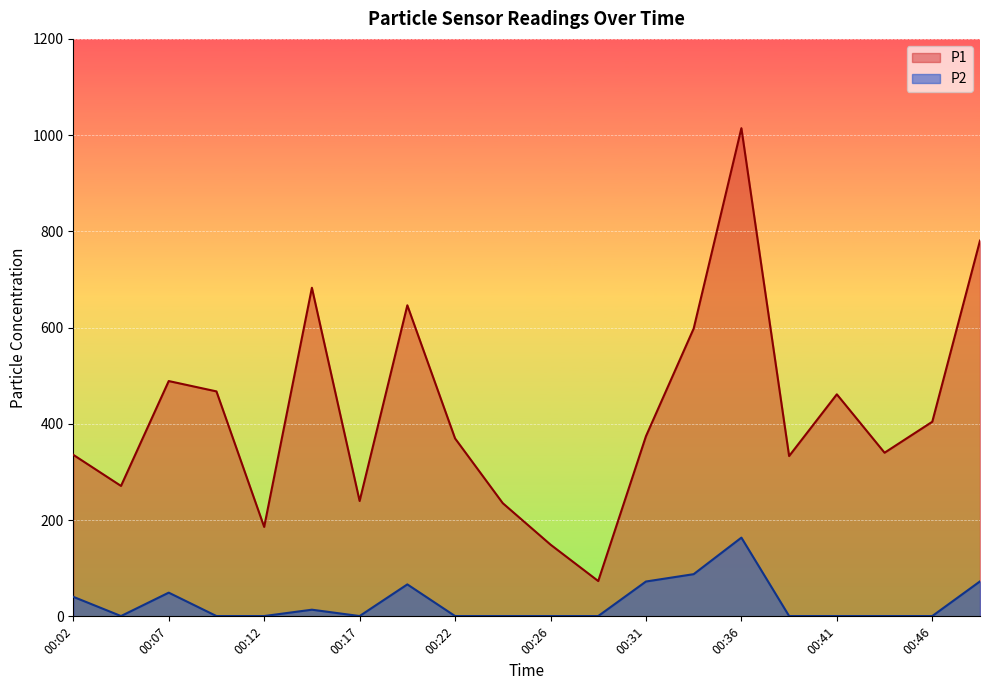

Which series has the largest range (max minus min)?

P1